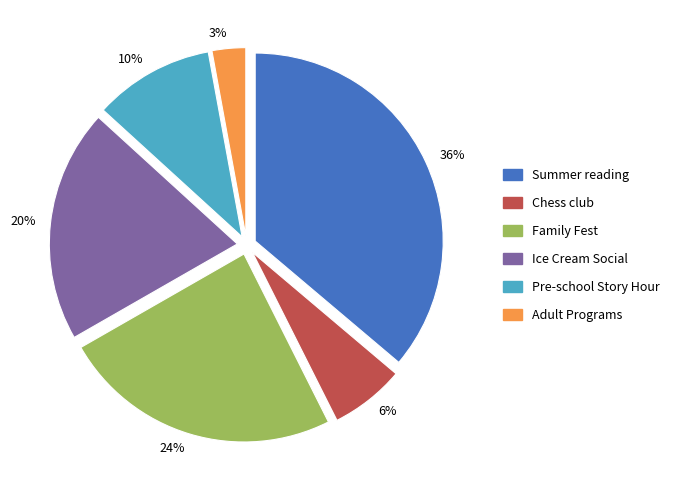

To the nearest percent, what is the difference between the largest and smallest slice percentages?

33%